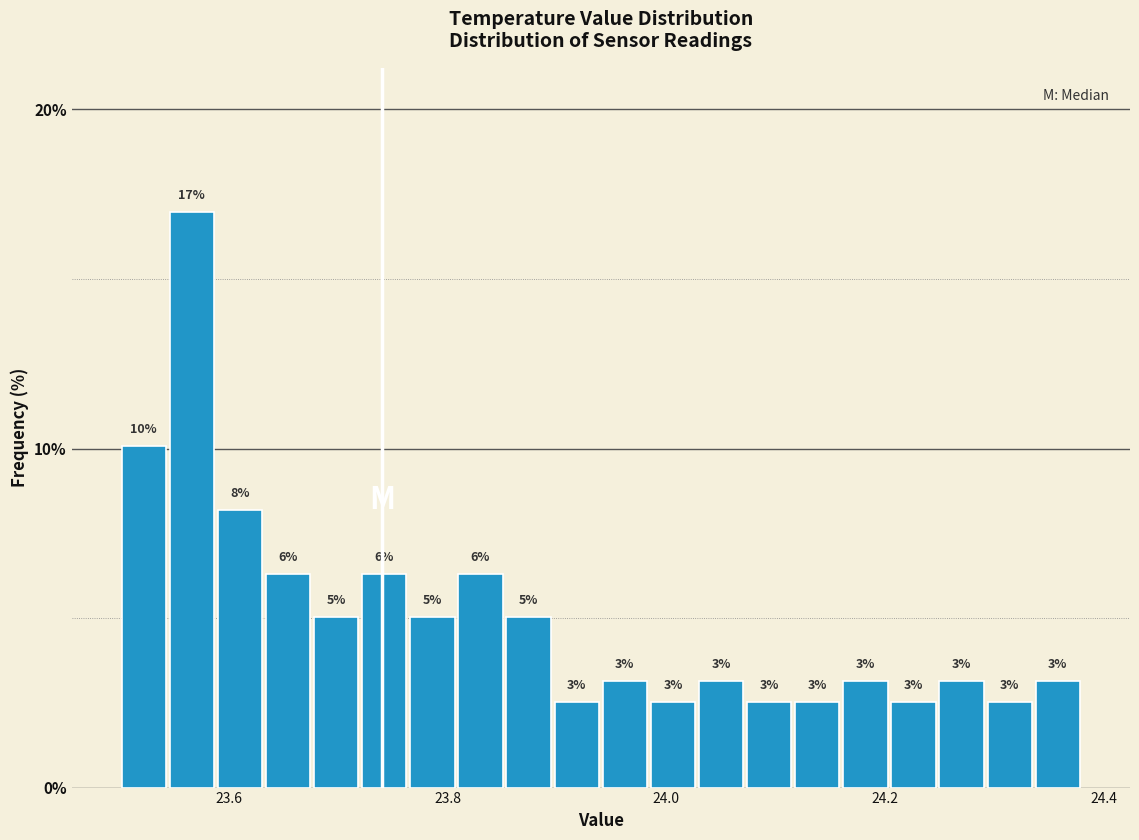

Read against the x-axis, roughly where is the centre of the tallest bar?

23.56